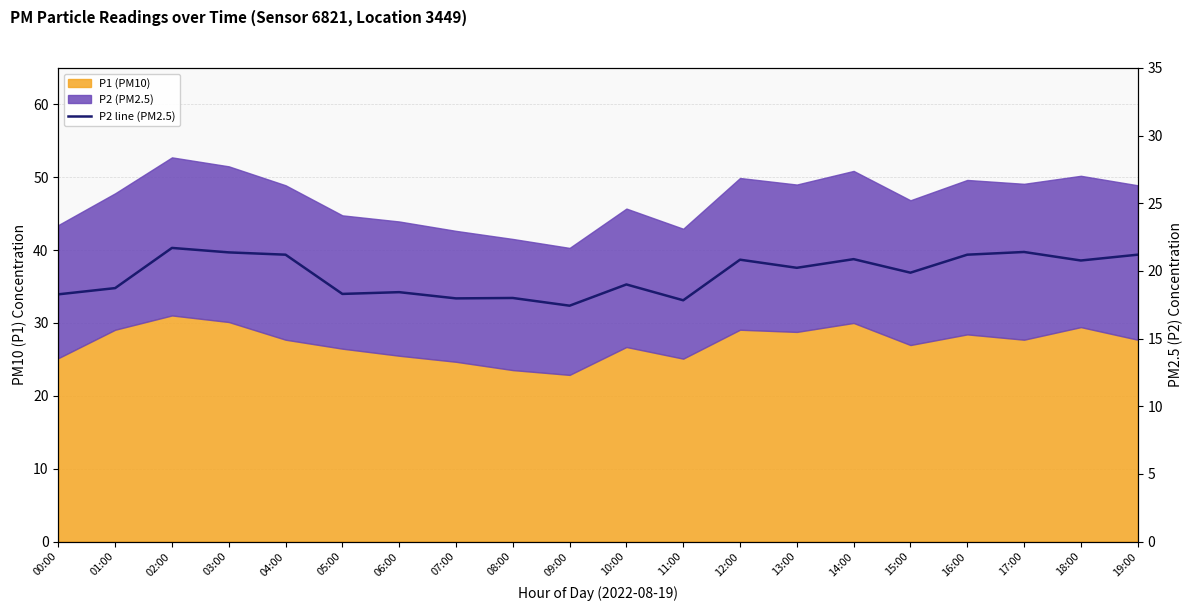

What position from the right is 08:00?

12